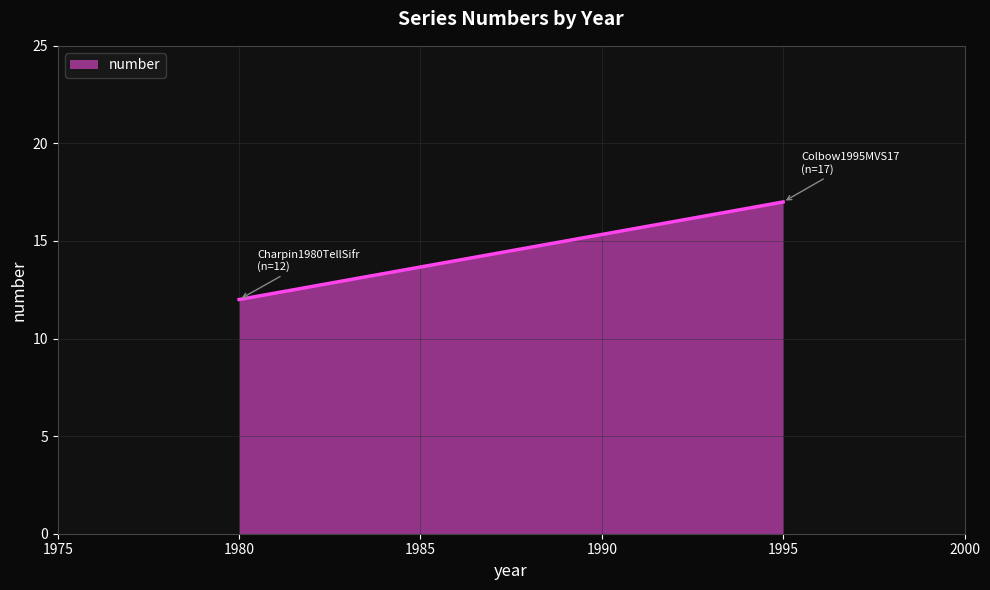

Reading right to left, what are all the values shown in this chart?

17	12